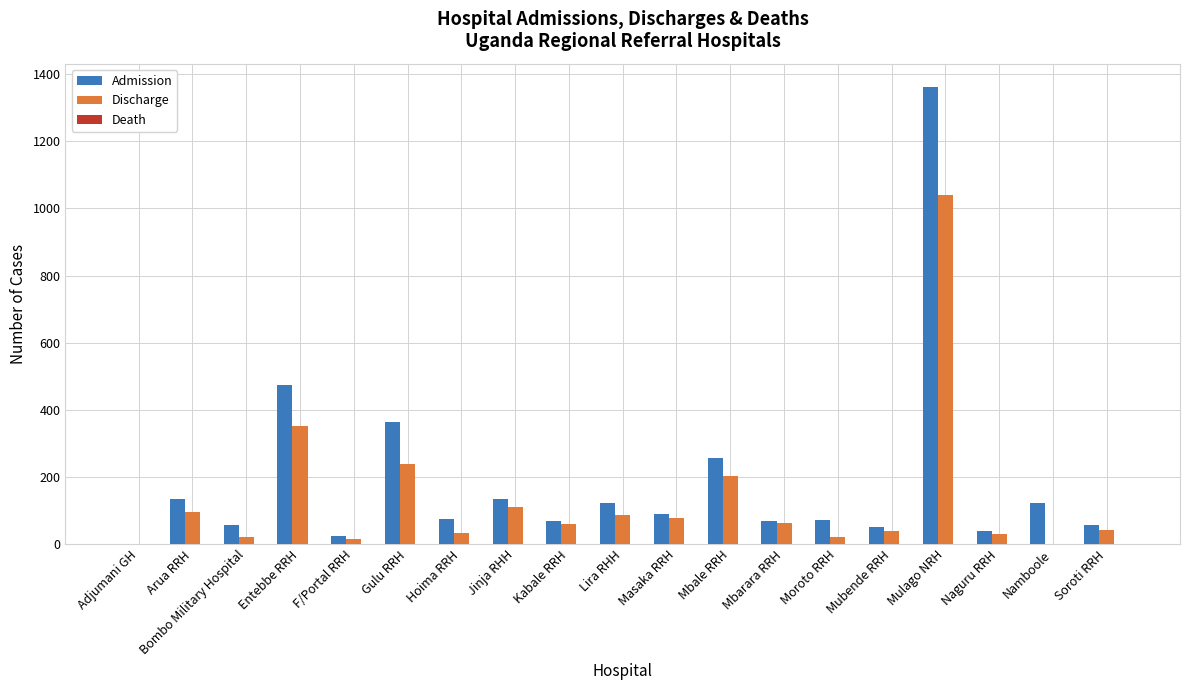

What is the total value across all series at Hoima RRH?

106